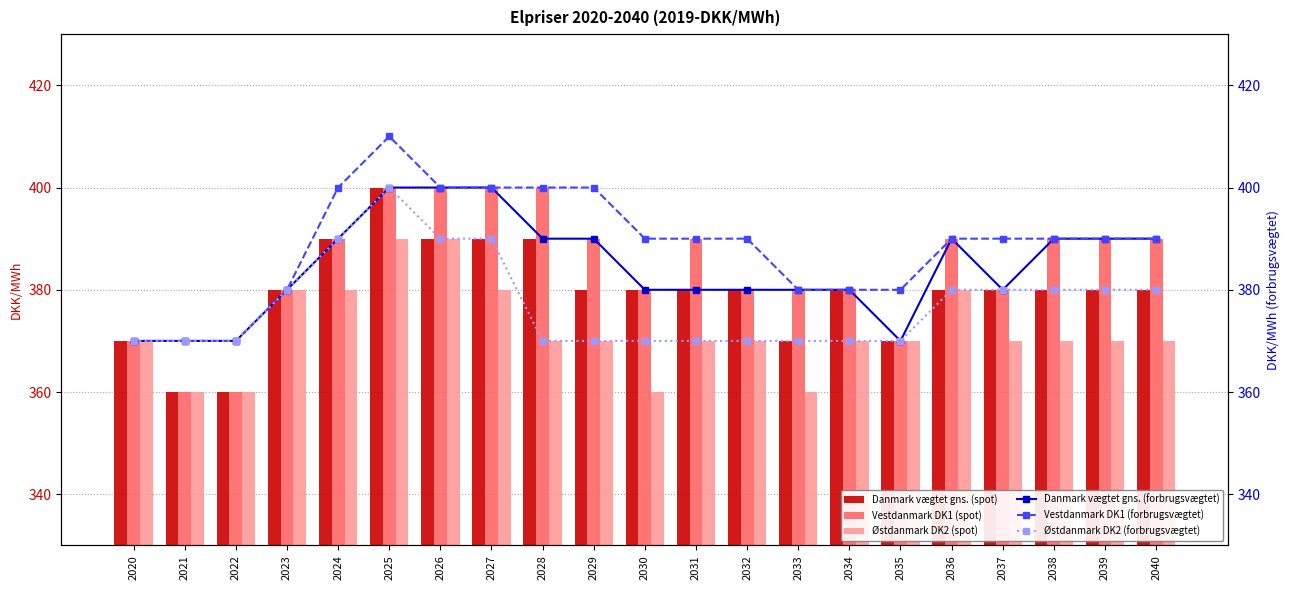

The Vestdanmark DK1 (forbrugsvægtet) series shows 390 at 2036. True or false?

True